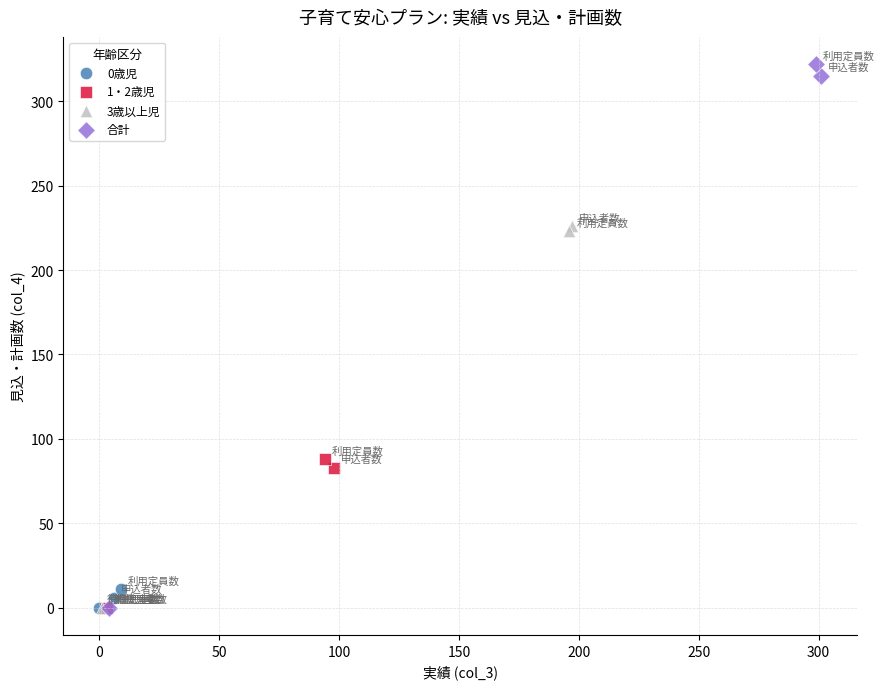

Which series contains the highest Y value?

合計